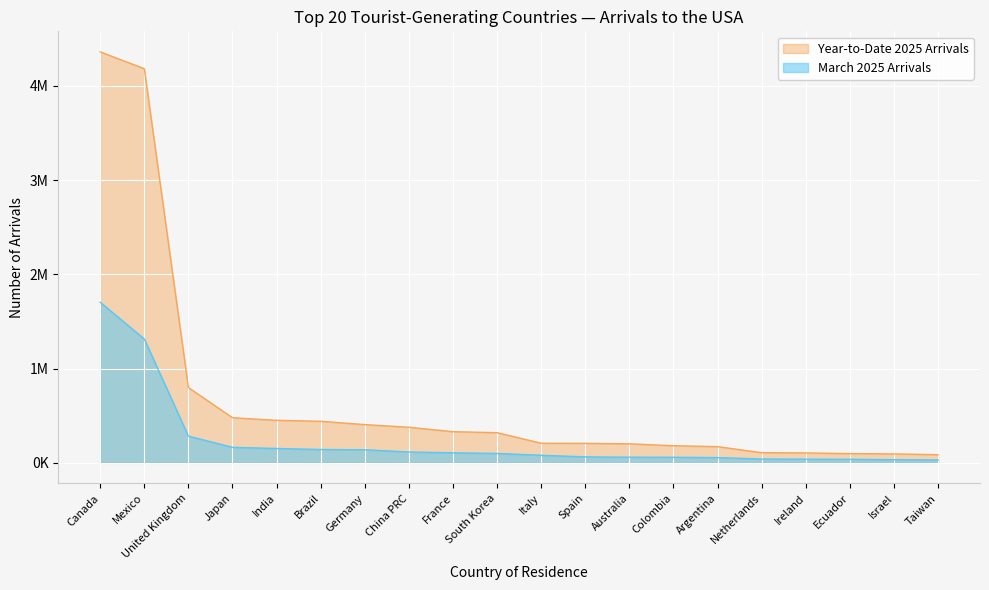

What is the sum of the Year-to-Date 2025 Arrivals values at France and Australia?

532485